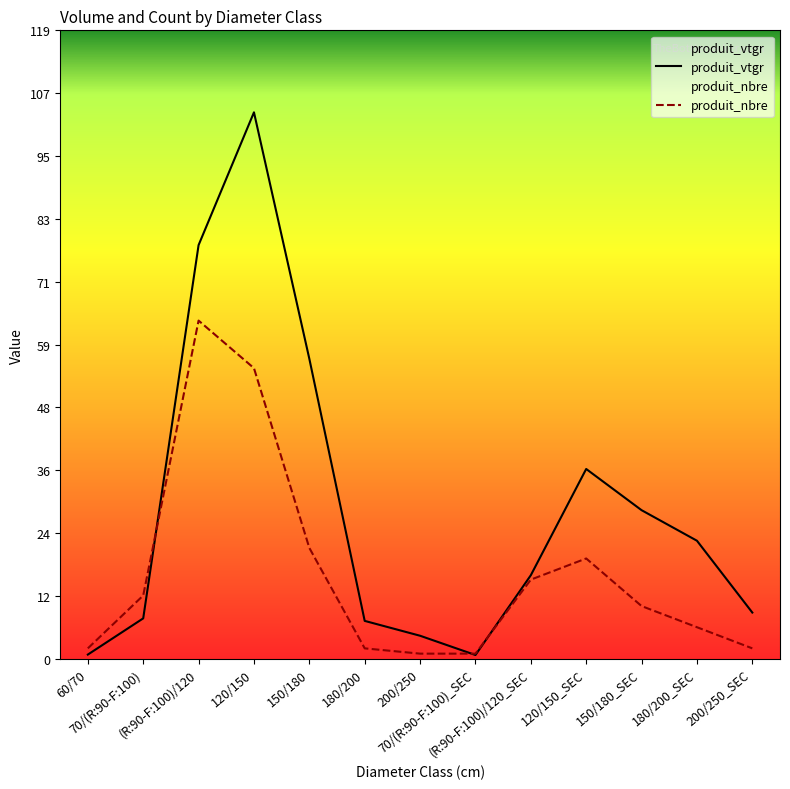

What is the difference between the maximum and minimum values in the produit_nbre series?

63.0